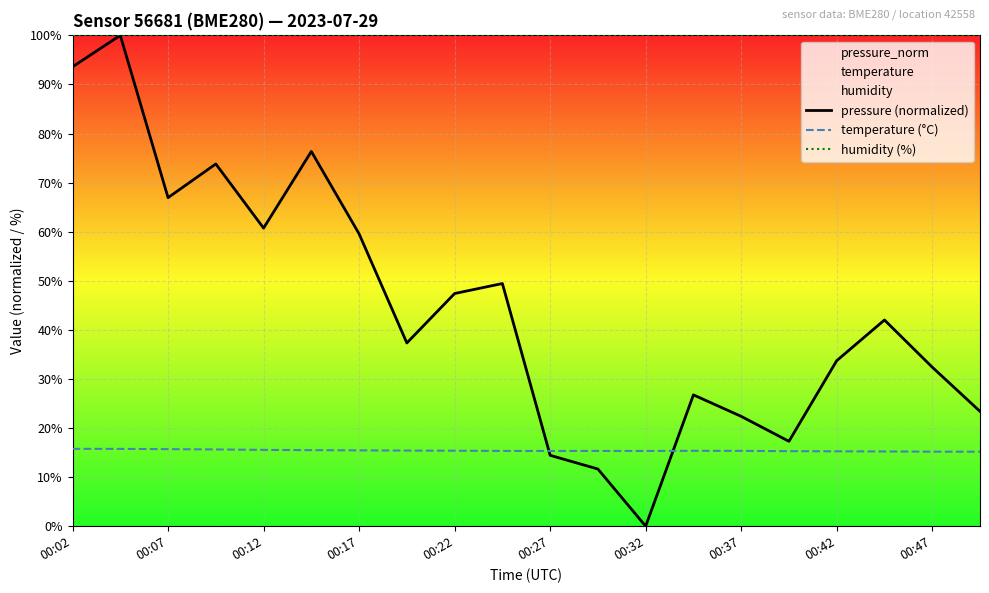

What is the lowest value of the humidity (%) series?

100.0